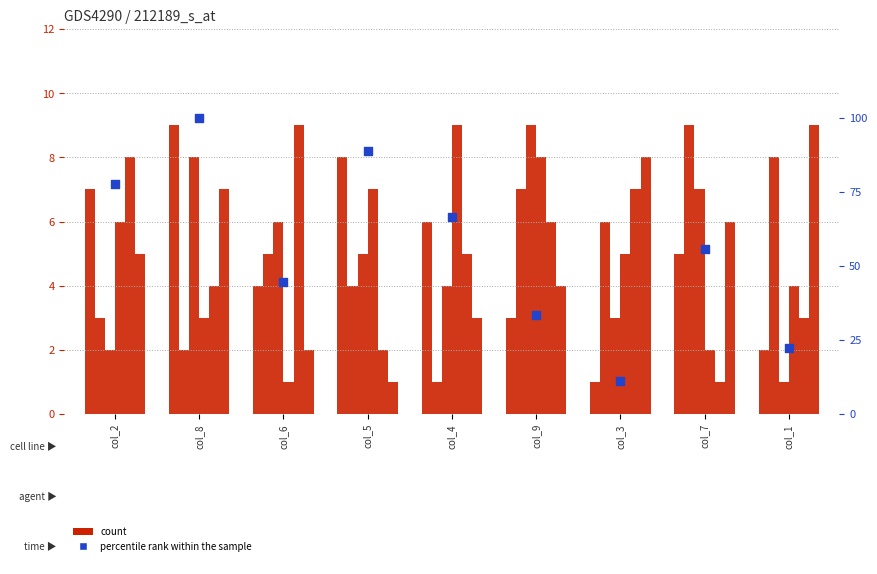

Is the value of col_2 at col_1 greater than the value of col_4 at col_8?

No